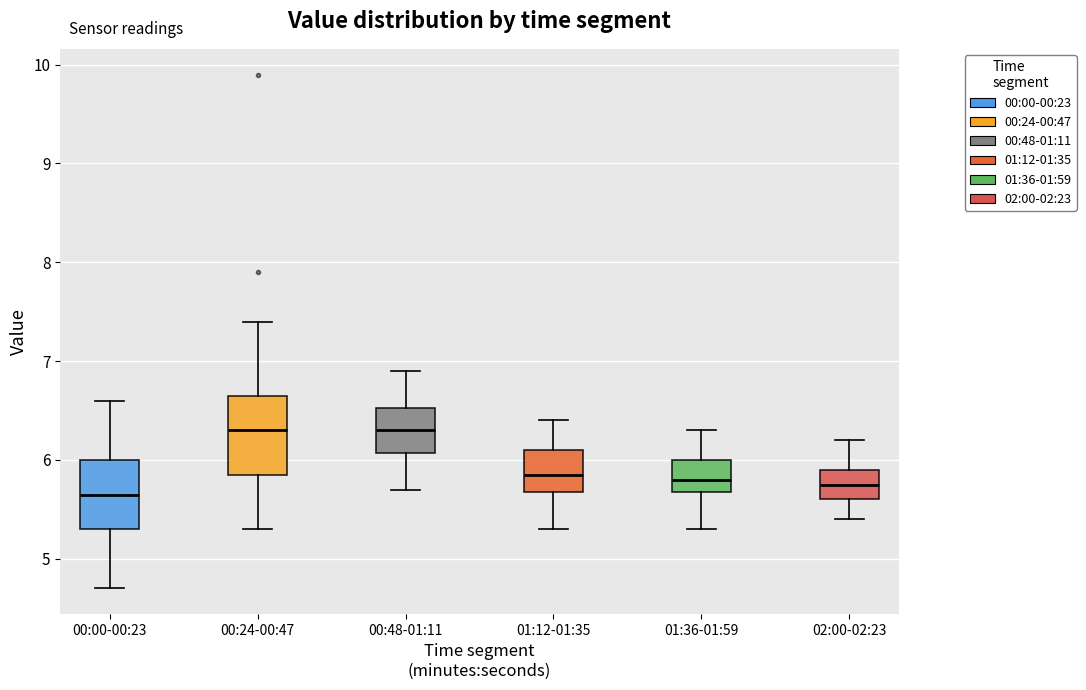

Reading left to right, transcribe this box plot: for each box, give where its median line is, the range the box spans, and where its two whiskers end, as read against the y-axis. The values are not printed on the chart, so give them approximately, as read against the axis.

00:00-00:23: median 5.7, box 5.3 to 6.0, whiskers 4.7 to 6.6
00:24-00:47: median 6.3, box 5.9 to 6.7, whiskers 5.3 to 7.4
00:48-01:11: median 6.3, box 6.1 to 6.5, whiskers 5.7 to 6.9
01:12-01:35: median 5.9, box 5.7 to 6.1, whiskers 5.3 to 6.4
01:36-01:59: median 5.8, box 5.7 to 6.0, whiskers 5.3 to 6.3
02:00-02:23: median 5.8, box 5.6 to 5.9, whiskers 5.4 to 6.2